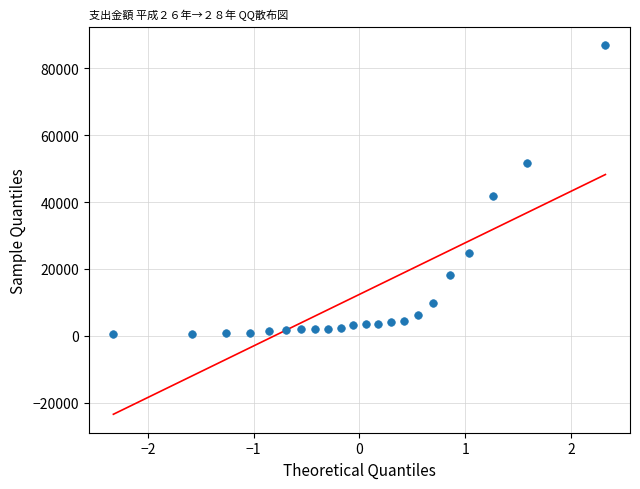

What Y value in the scatter plot is closest to 43704?

41789